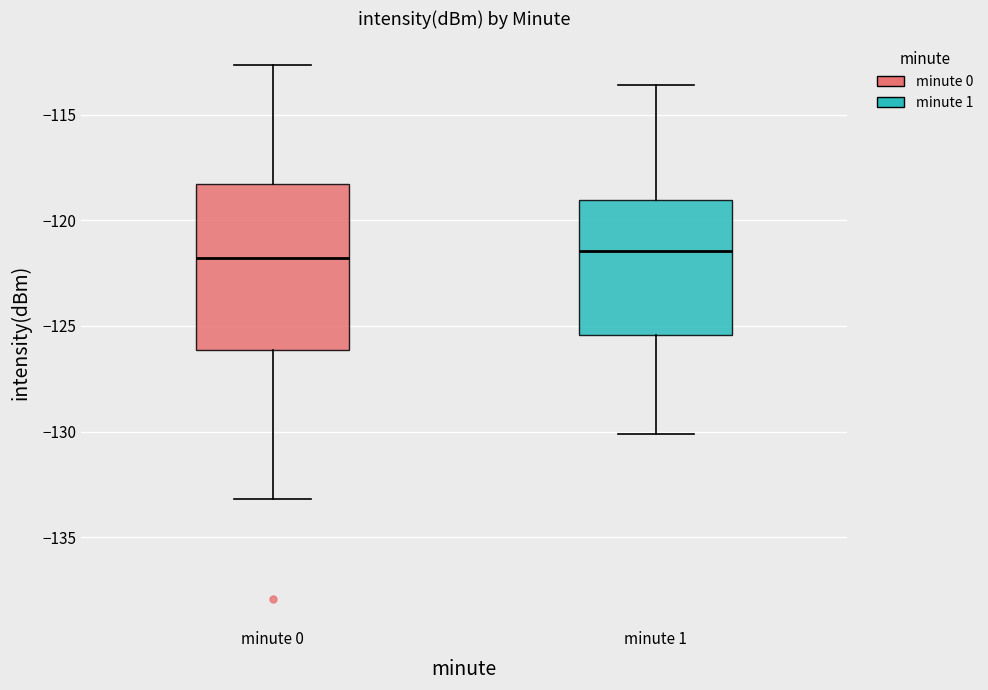

Reading left to right, read every box against the y-axis: the position of its median line, the range the box covers, and the ends of its whiskers. The values are not printed on the chart, so give them approximately, as read against the axis.

minute 0: median -122.0, box -126.0 to -118.5, whiskers -133.0 to -112.5
minute 1: median -121.5, box -125.5 to -119.0, whiskers -130.0 to -113.5